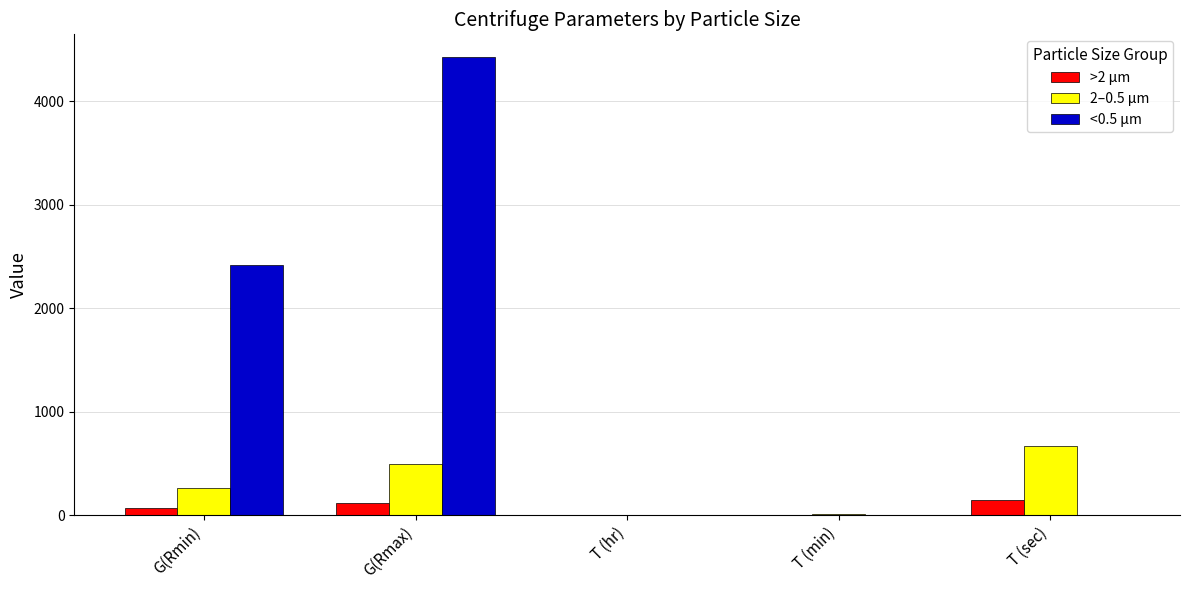

What is the sum of all >2 μm values?

343.5